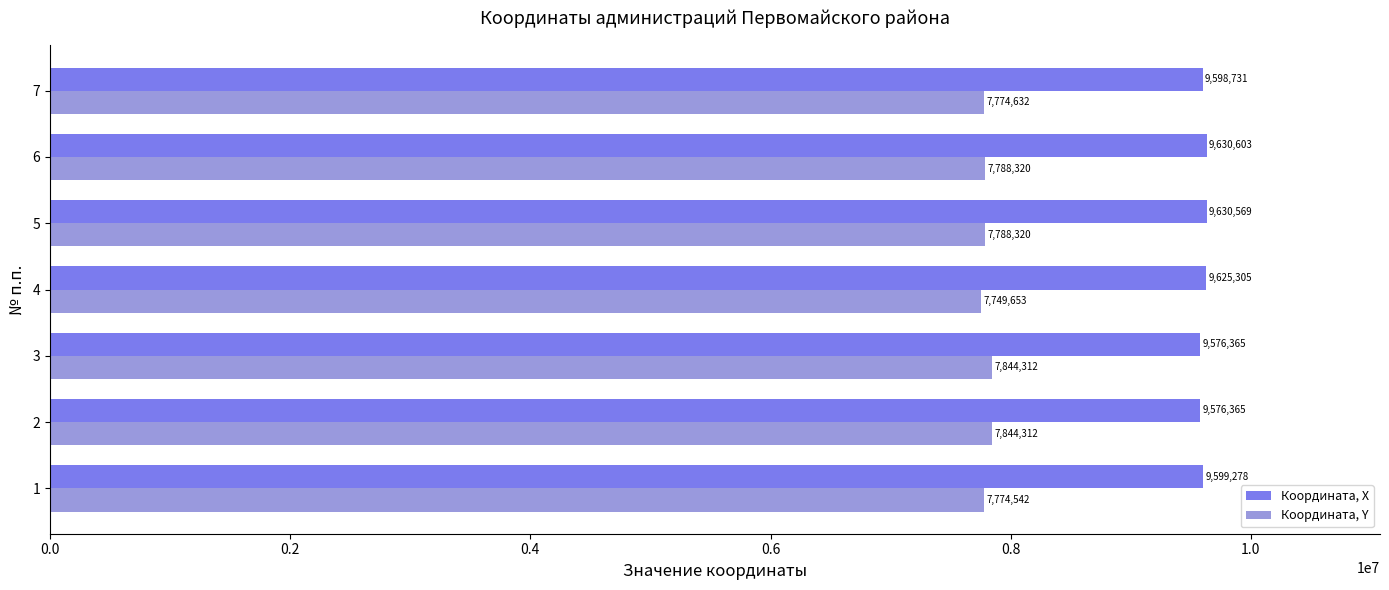

True or false: Координата, Y has a value of 7844311.5 at 3.

True